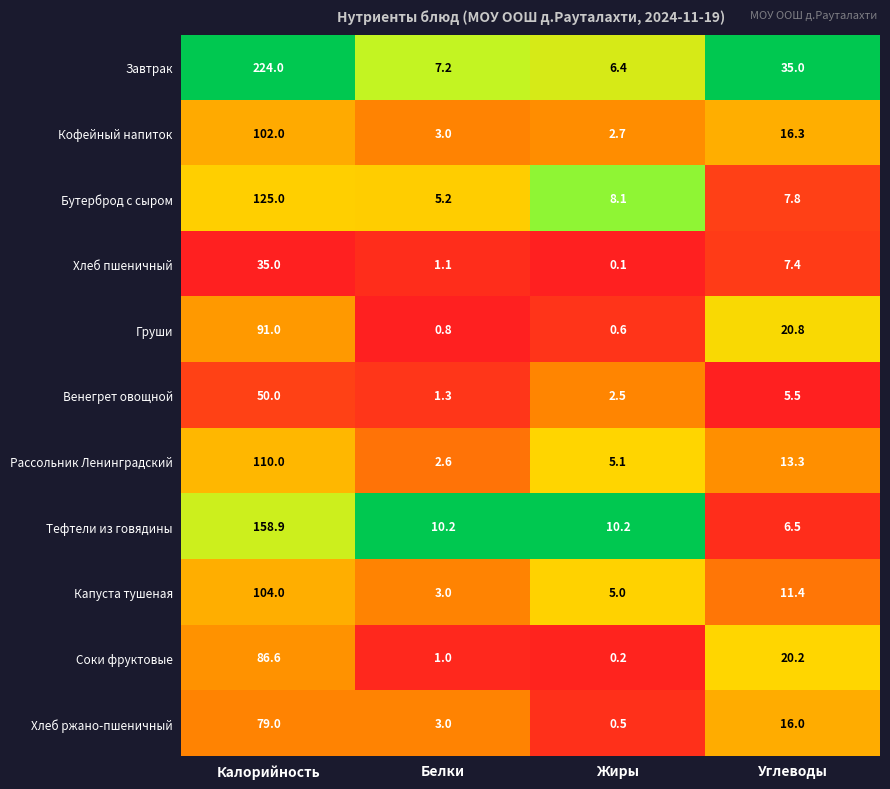

What is the difference between the maximum and second lowest values in the Соки фруктовые series?

85.6